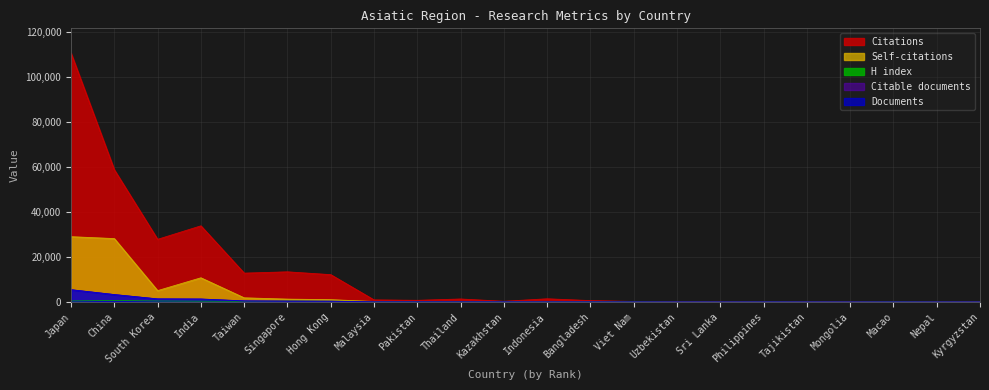

Between Pakistan and Thailand, which series saw the biggest shift?

Citations